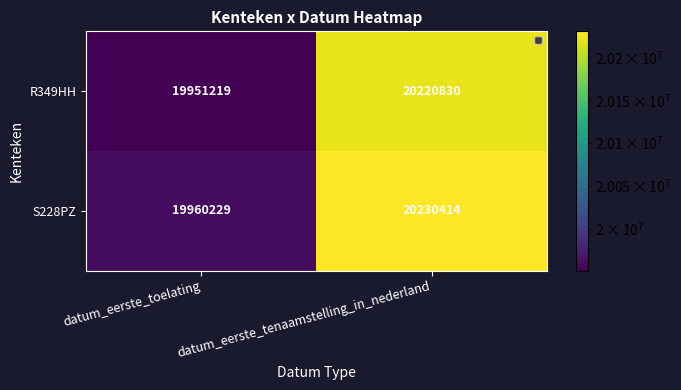

What is the minimum value shown in the chart?

19951219